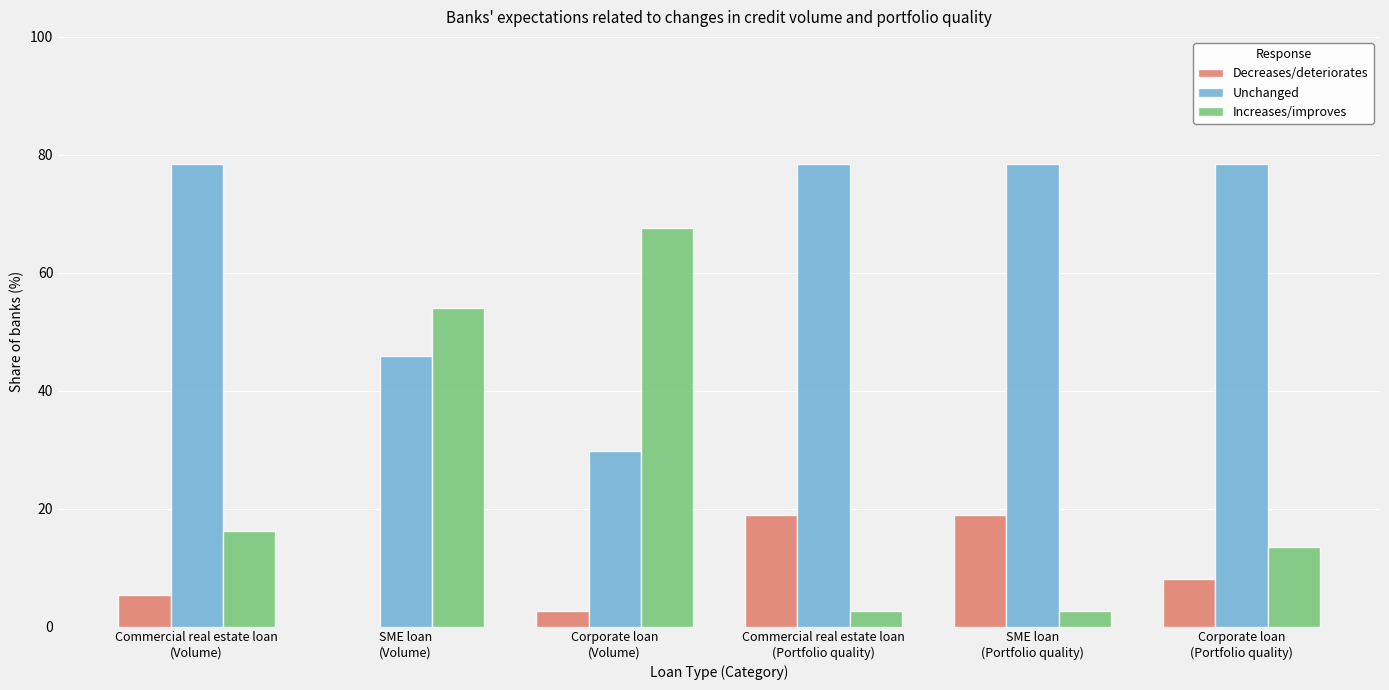

What is the highest value of the Increases/improves series?

67.6